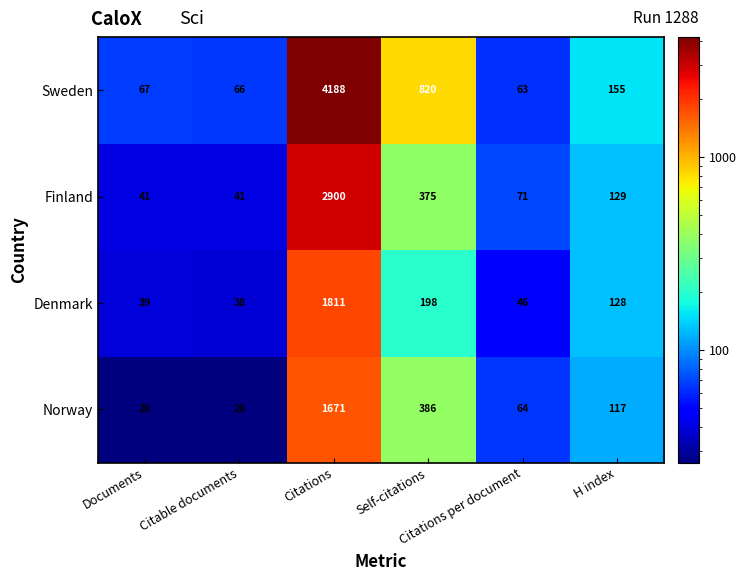

What is the difference between the maximum and second lowest values in the Norway series?

1645